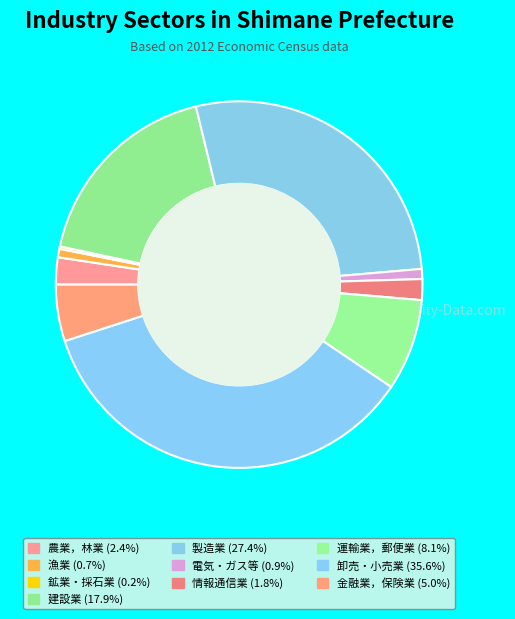

To the nearest percent, what is the difference between the largest and smallest slice percentages?

35%